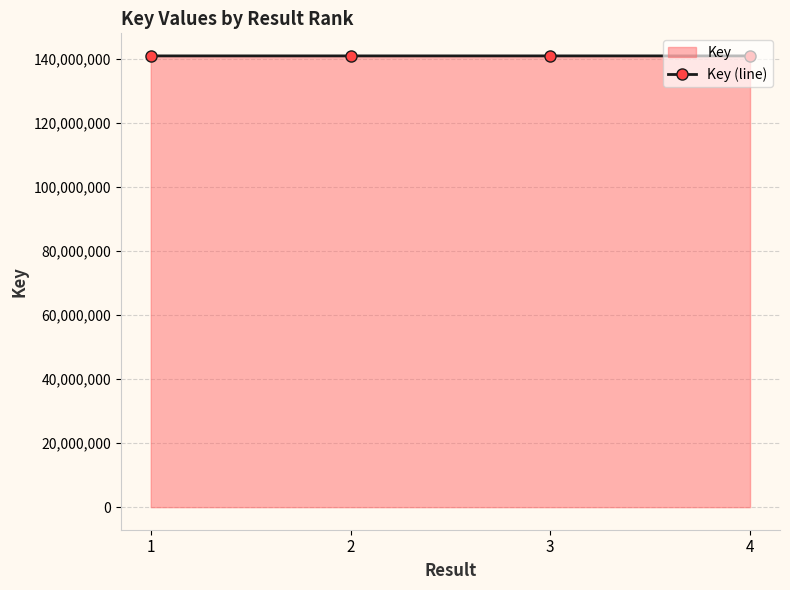

What is the sum of the values at 2 and 3?

282034812